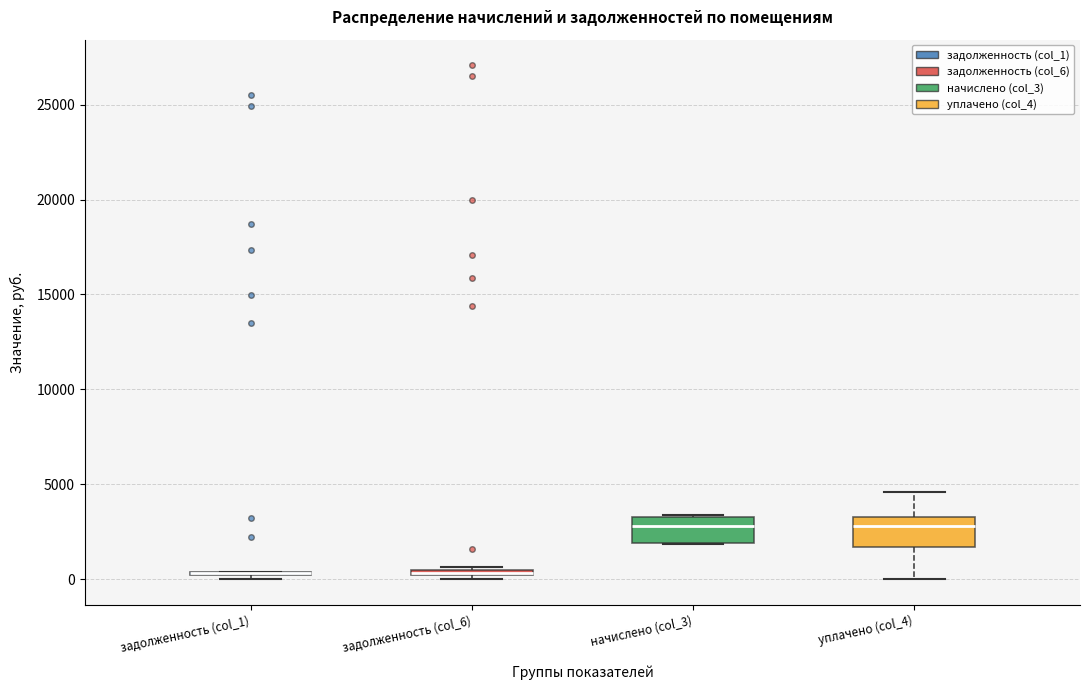

Where is the upper edge of the box for задолженность (col_6) on the y-axis? The values are not printed on the chart, so give them approximately, as read against the axis.

500